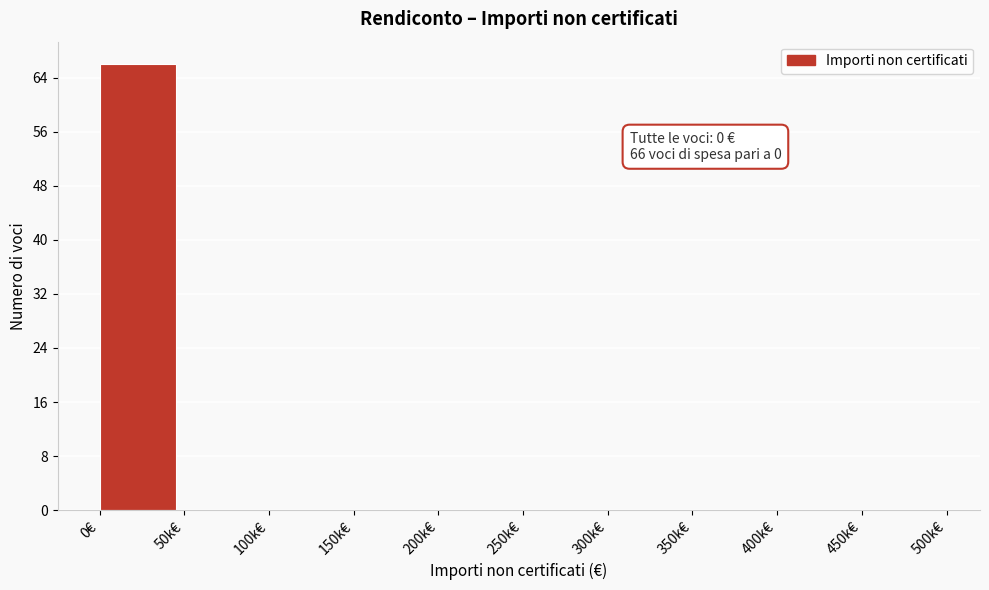

Reading left to right, extract all data points from this chart.

0€=66	50k€=0	100k€=0	150k€=0	200k€=0	250k€=0	300k€=0	350k€=0	400k€=0	450k€=0